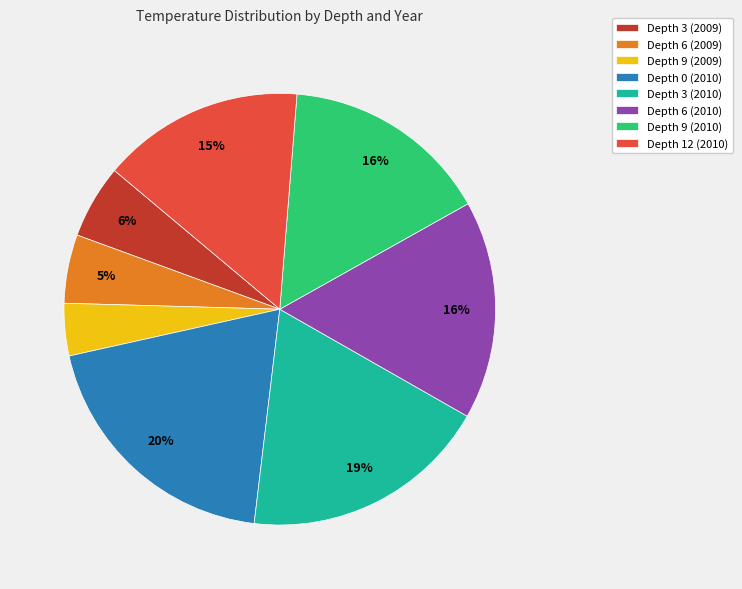

To the nearest percent, what portion does Depth 9 (2010) represent?

16%